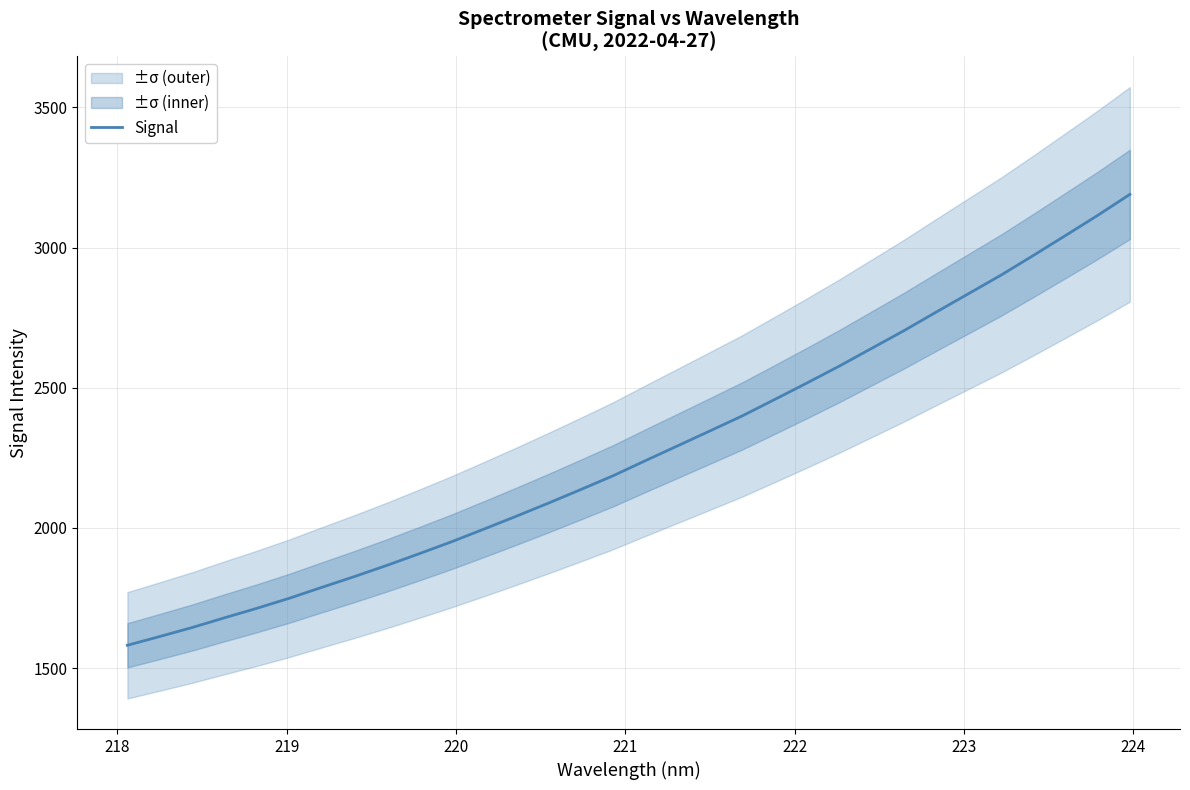

What is the lowest value of the Signal series?

1581.0